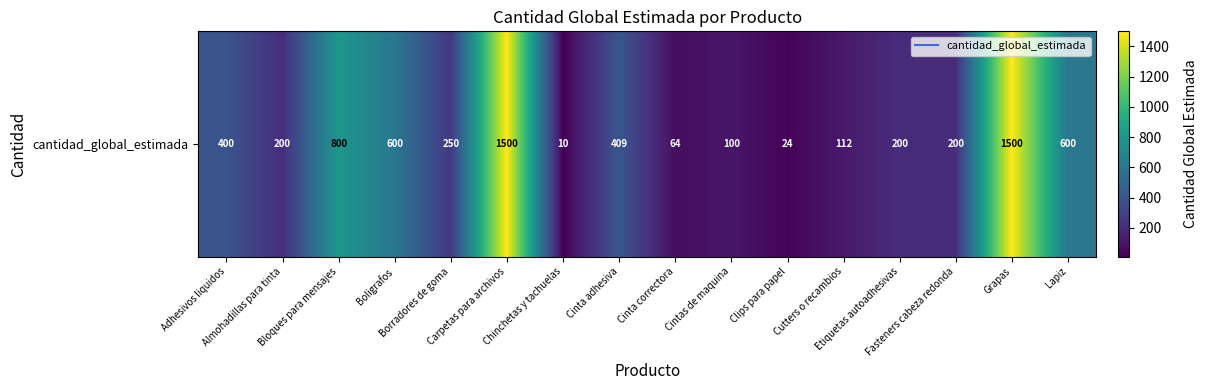

Approximately how many times larger is the value at Grapas compared to Almohadillas para tinta?

7.5